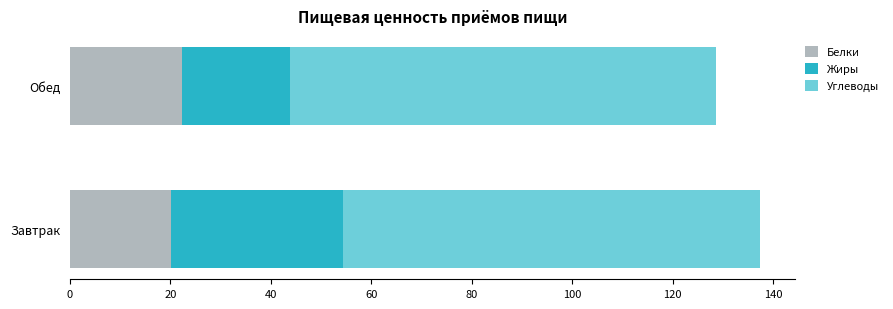

At which category is the sum across all series the highest?

Завтрак